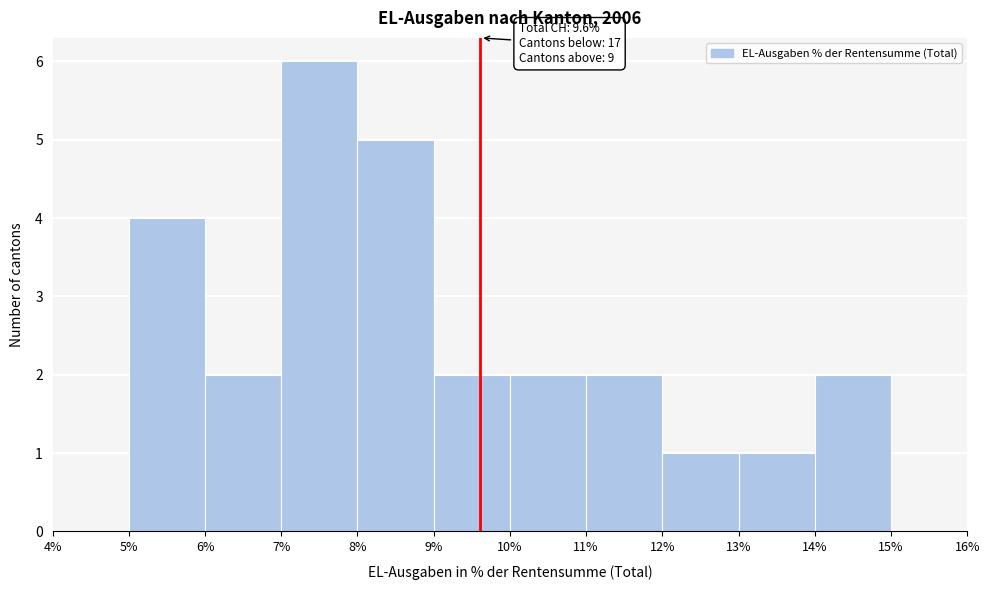

Which range on the x-axis has the tallest bar?

7% to 8%